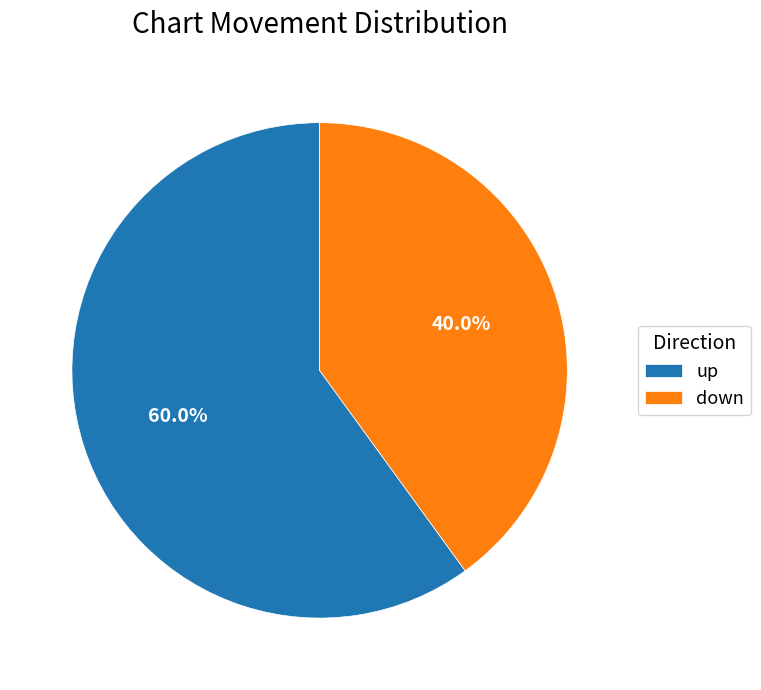

Count the number of slices in the pie.

2